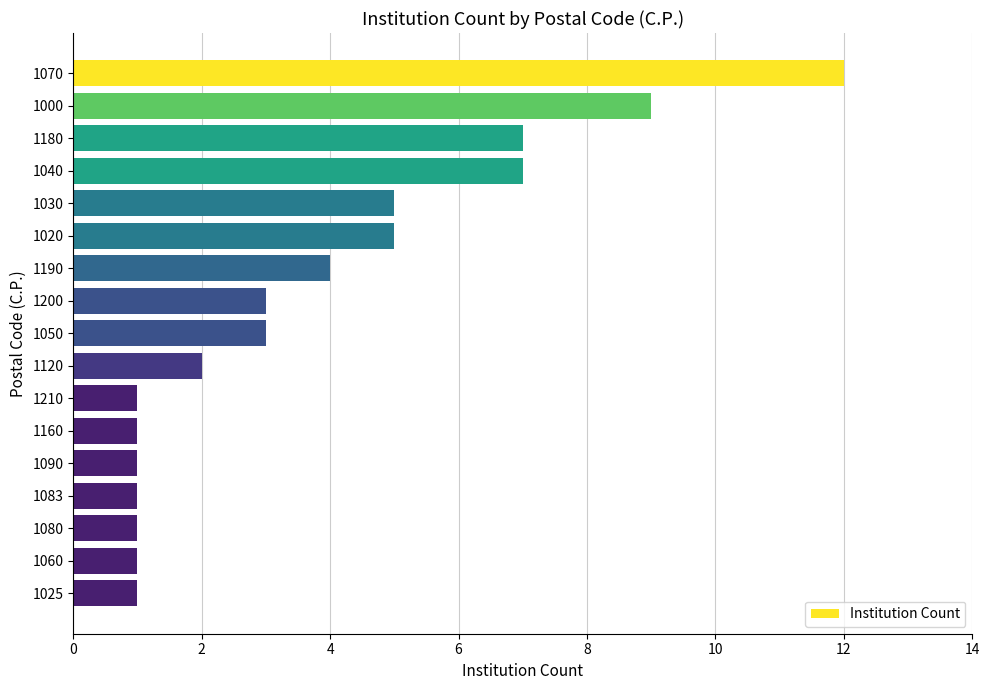

True or false: the data shows 7 at 1180.

True